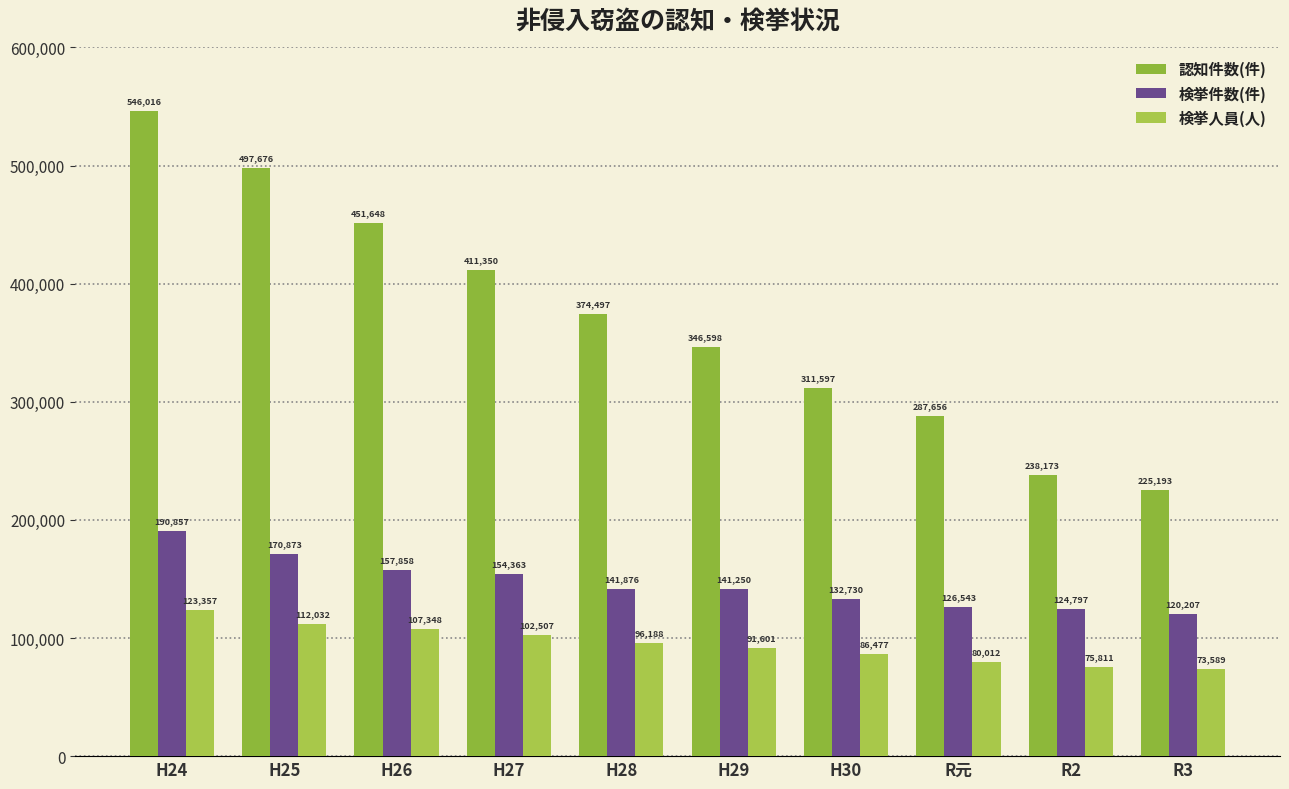

Which series has the largest range (max minus min)?

認知件数(件)